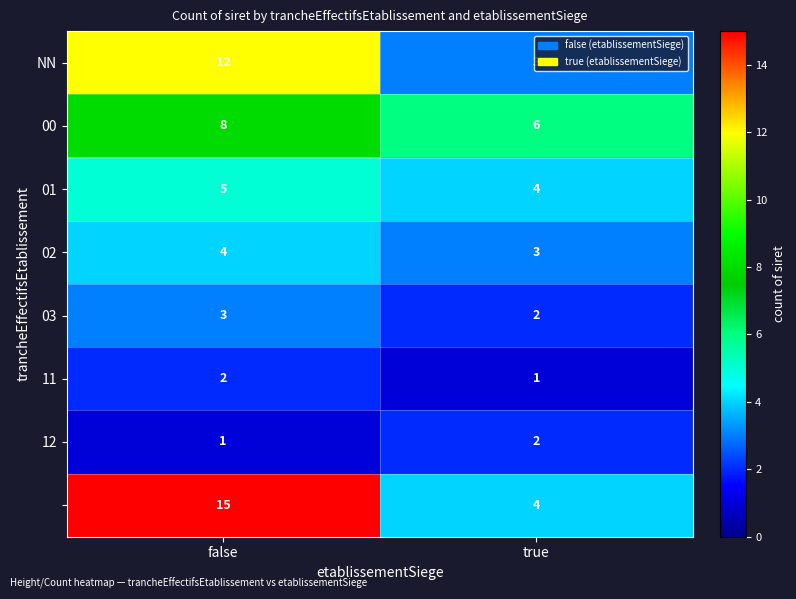

What is the difference between the highest and lowest values at true?

5